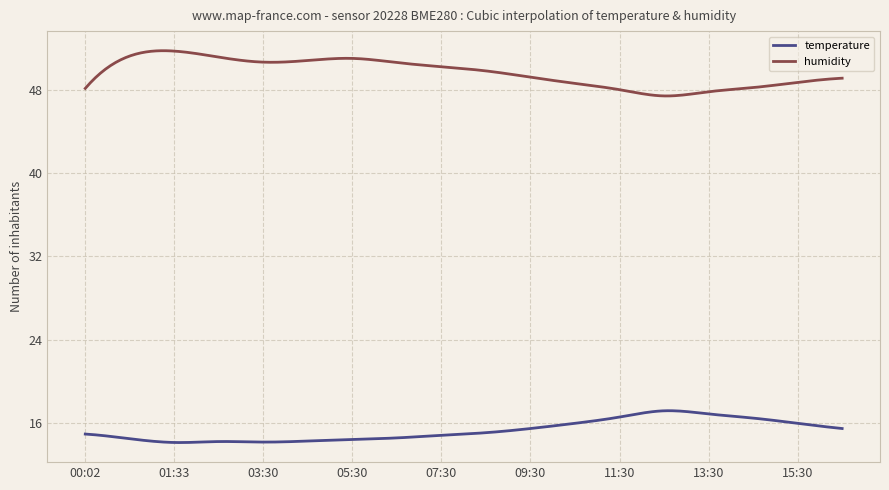

Which series has the largest total across all categories?

humidity